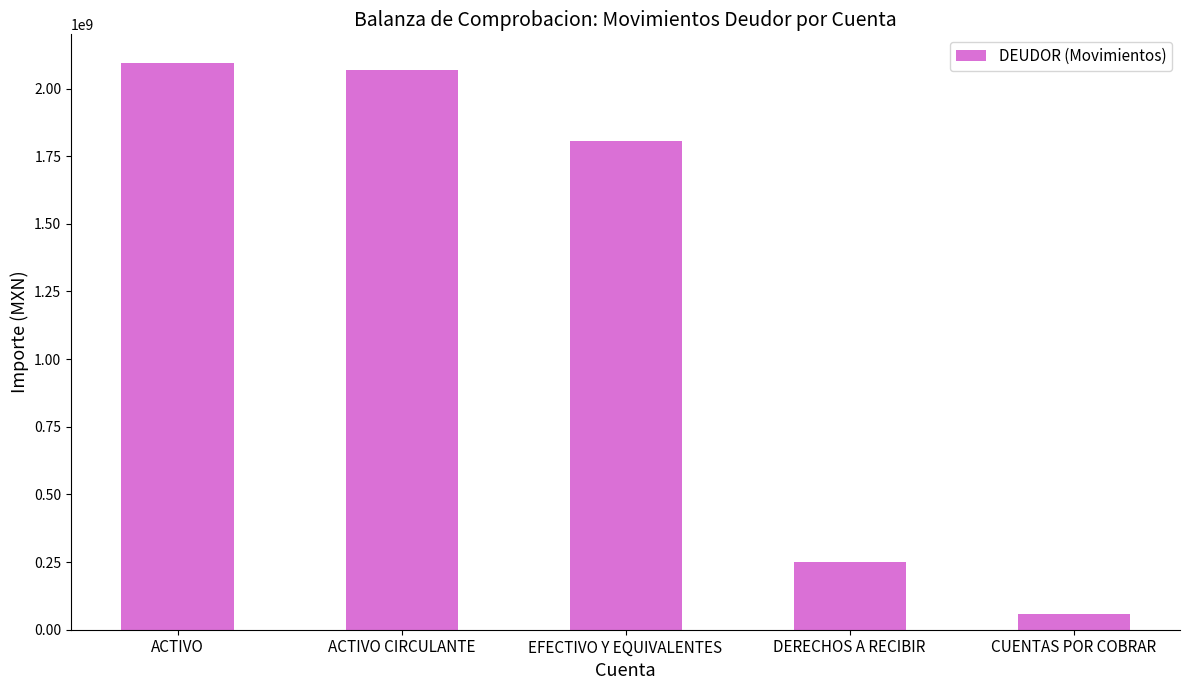

Does the chart contain any negative values?

No